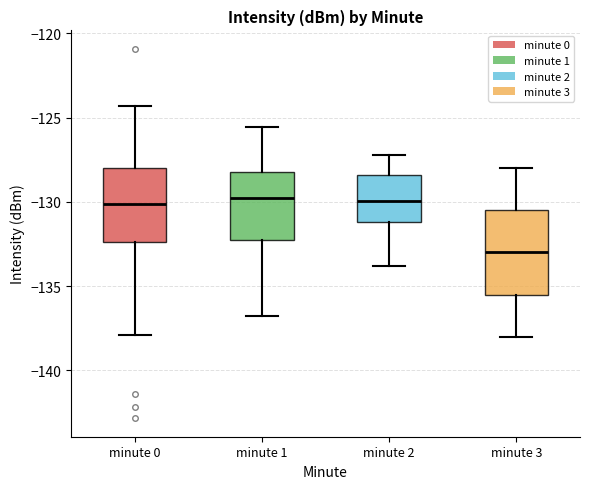

Reading left to right, read every box against the y-axis: the position of its median line, the range the box covers, and the ends of its whiskers. The values are not printed on the chart, so give them approximately, as read against the axis.

minute 0: median -130.0, box -132.5 to -128.0, whiskers -138.0 to -124.5
minute 1: median -130.0, box -132.5 to -128.0, whiskers -137.0 to -125.5
minute 2: median -130.0, box -131.0 to -128.5, whiskers -134.0 to -127.0
minute 3: median -133.0, box -135.5 to -130.5, whiskers -138.0 to -128.0